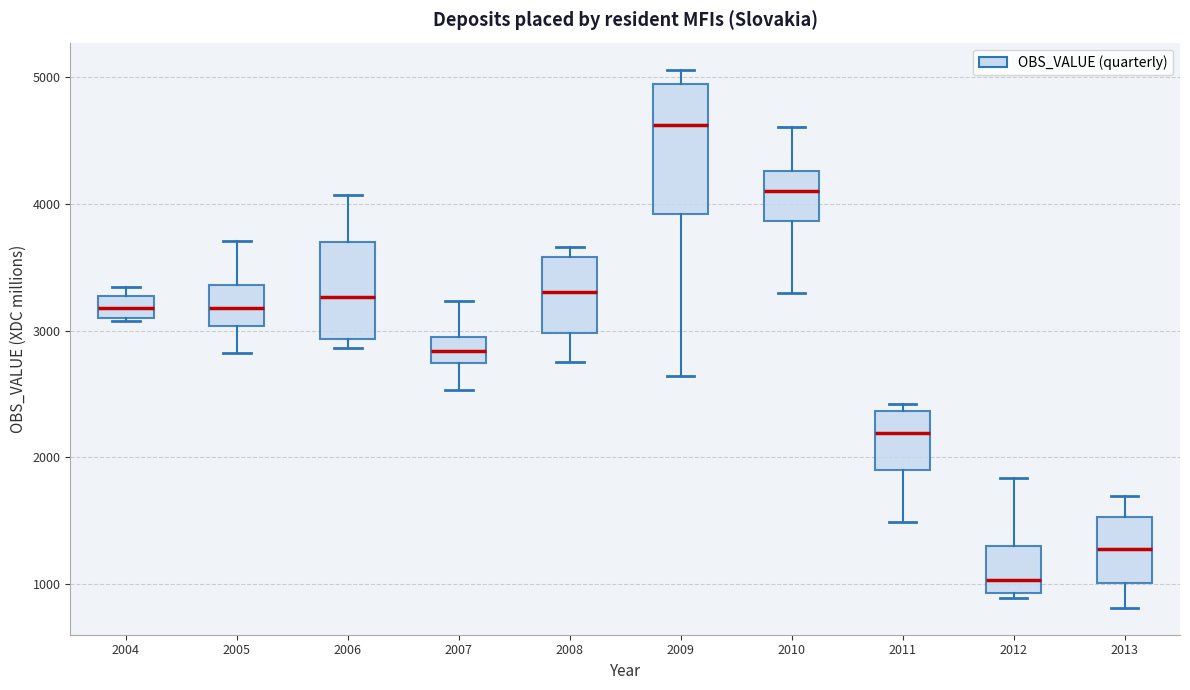

Where is the lower edge of the box at x = 2010 on the y-axis? The values are not printed on the chart, so give them approximately, as read against the axis.

3900